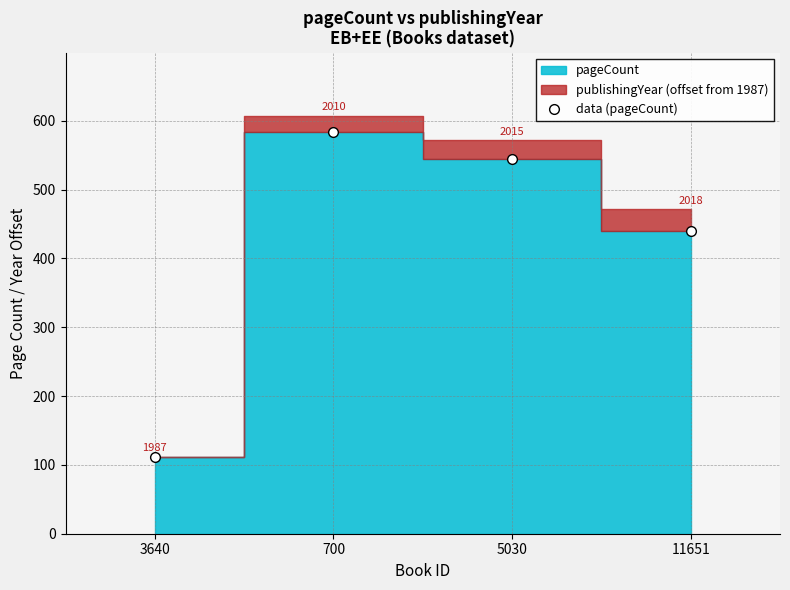

How many values exceed 544?

1